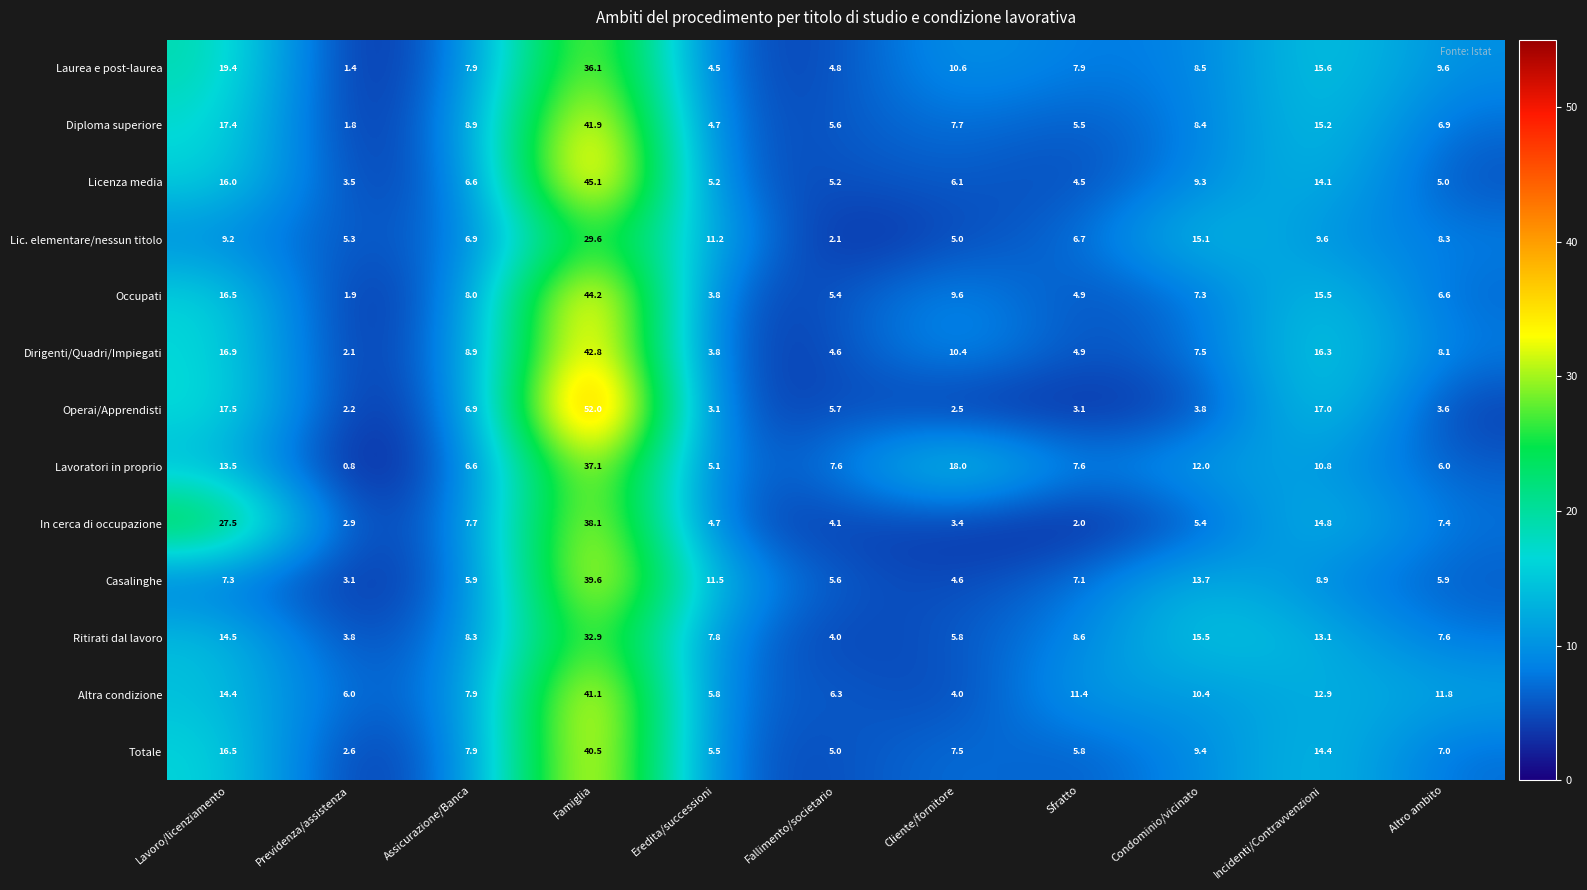

Rank the categories by Diploma superiore value from highest to lowest.

Famiglia, Lavoro/licenziamento, Incidenti/Contravvenzioni, Assicurazione/Banca, Condominio/vicinato, Cliente/fornitore, Altro ambito, Fallimento/societario, Sfratto, Eredita/successioni, Previdenza/assistenza